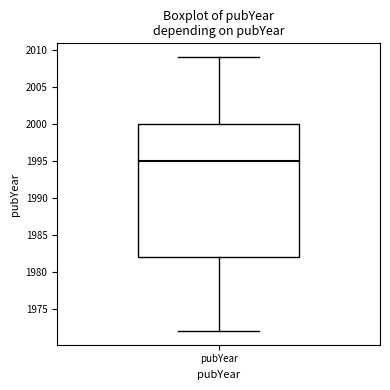

Read this box plot against the y-axis: the position of the median line, the range covered by the box, and the ends of both whiskers. The values are not printed on the chart, so give them approximately, as read against the axis.

median 1995, box 1982 to 2000, whiskers 1972 to 2009